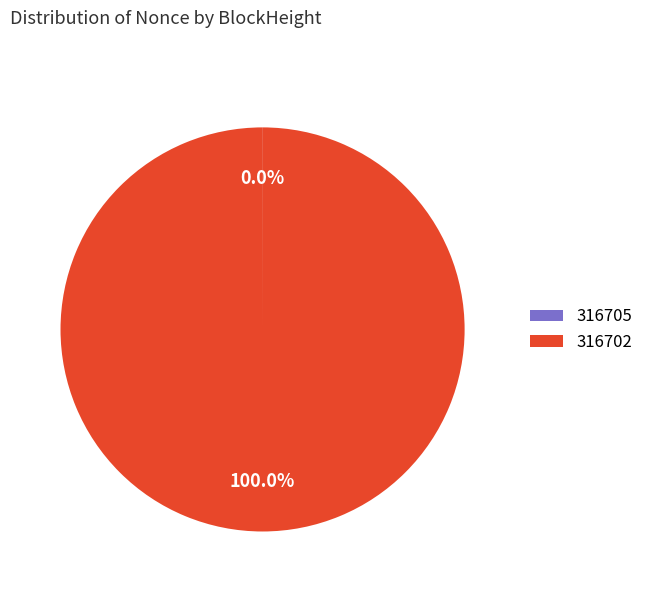

What is the largest slice in the pie chart?

316702